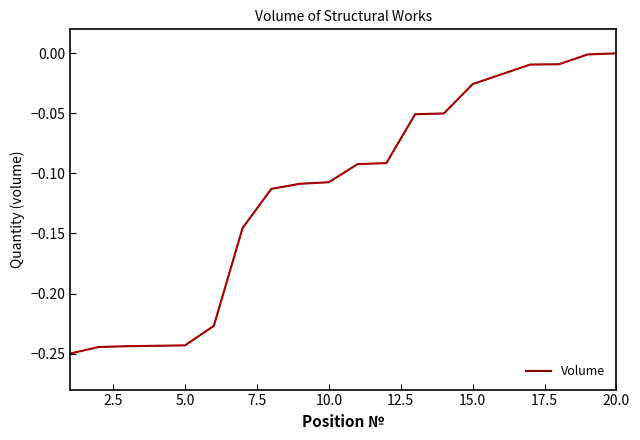

How many lines are shown in the chart?

1